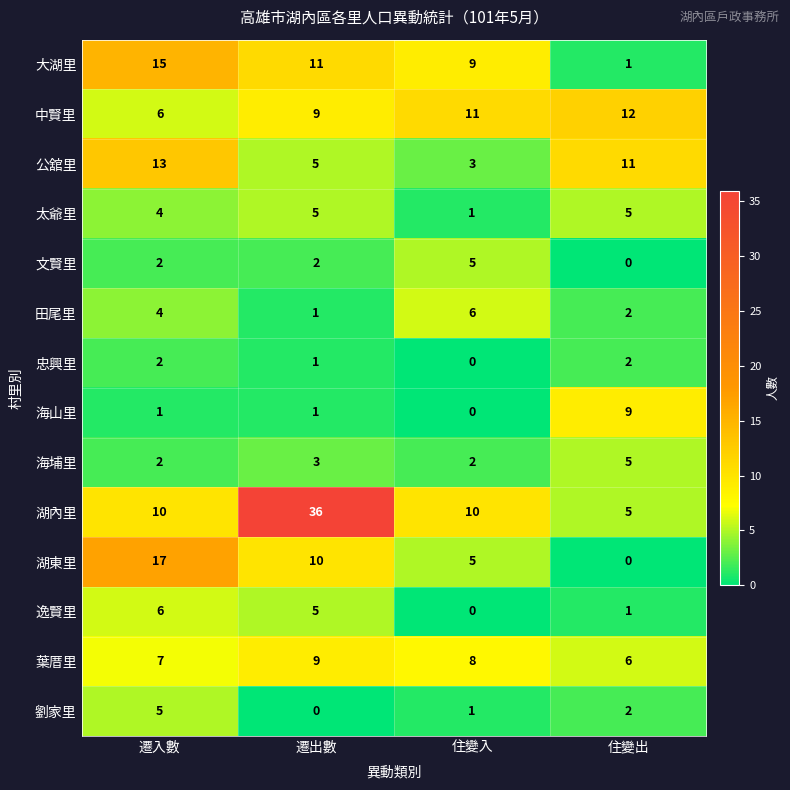

Count the 公舘里 values in the range 5 to 13.

3